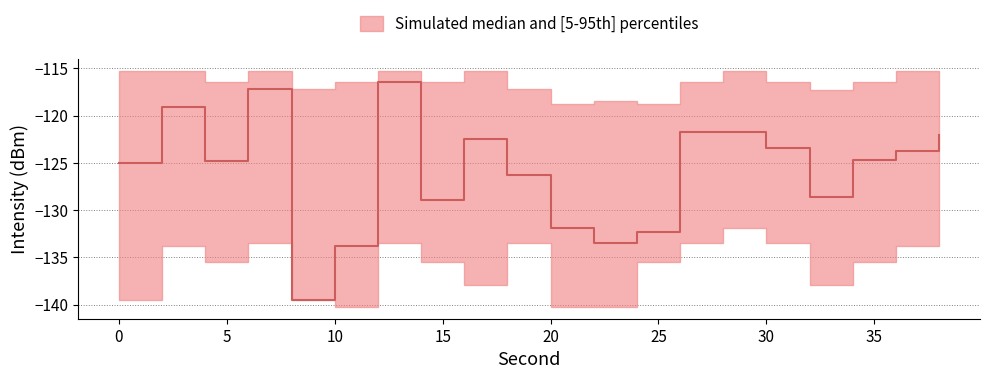

What is the sum of all p5 values?

-2718.2